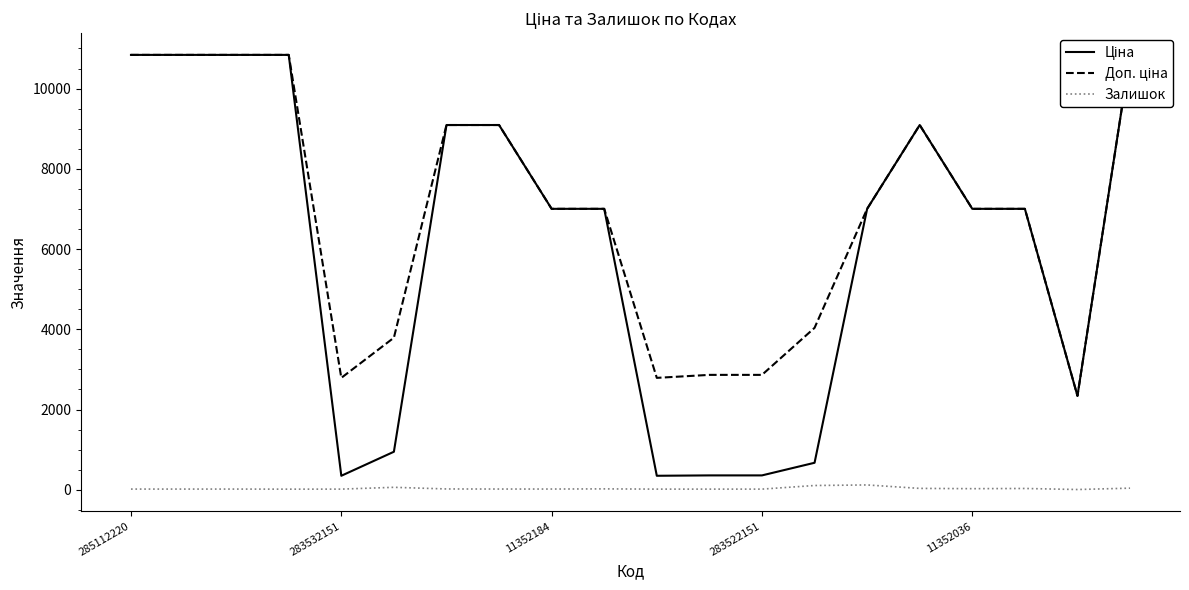

In Доп. ціна, how many points are higher than both neighbors (excluding endpoints)?

1